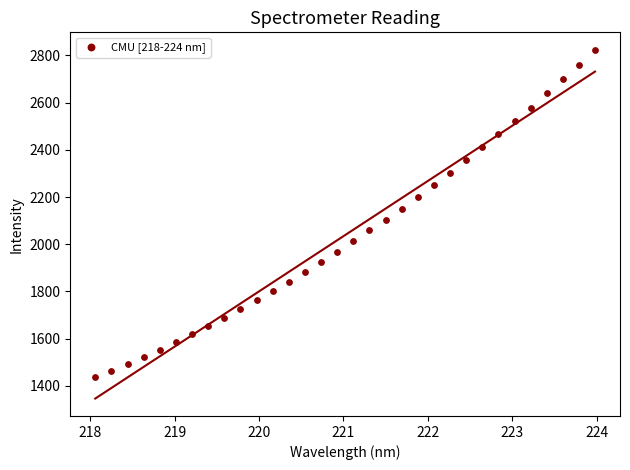

What is the range of Y values (max minus min)?

1389.1